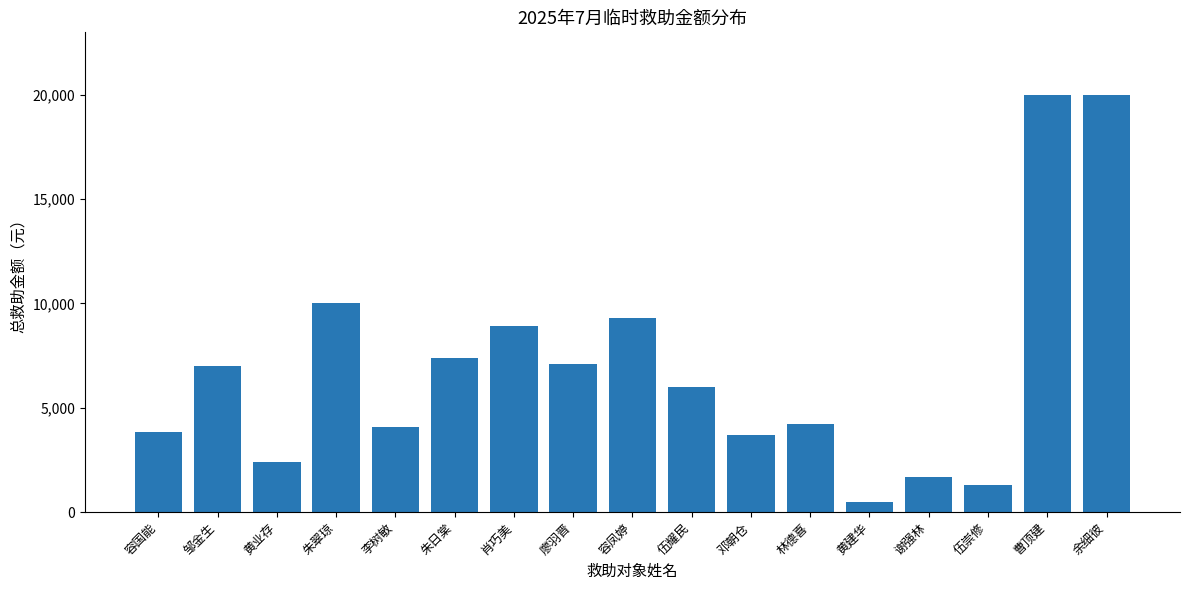

What is the average value?

6908